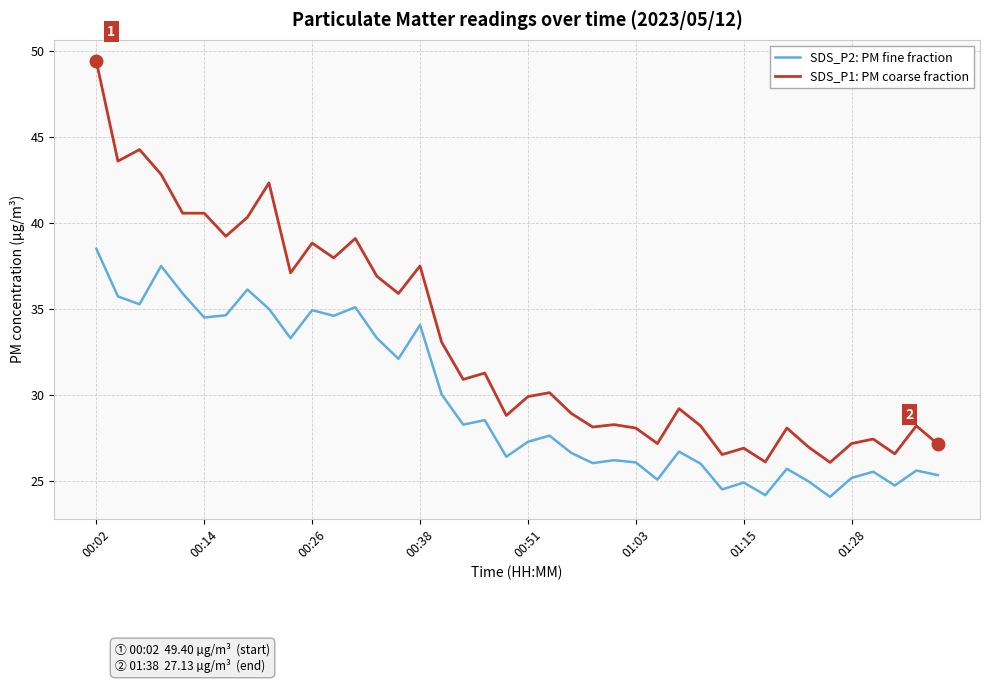

List the series in order of their overall mean, lowest first.

SDS_P2: PM fine fraction, SDS_P1: PM coarse fraction